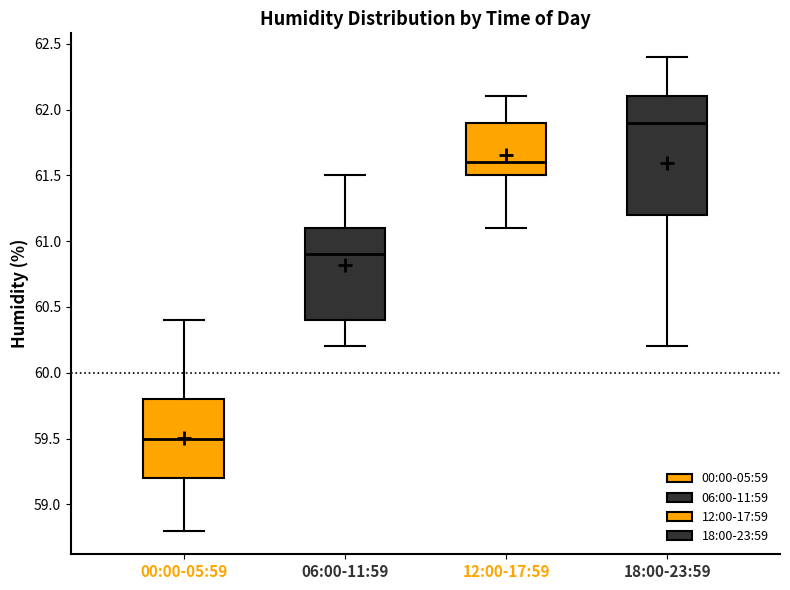

Which box has the lowest median line?

00:00-05:59